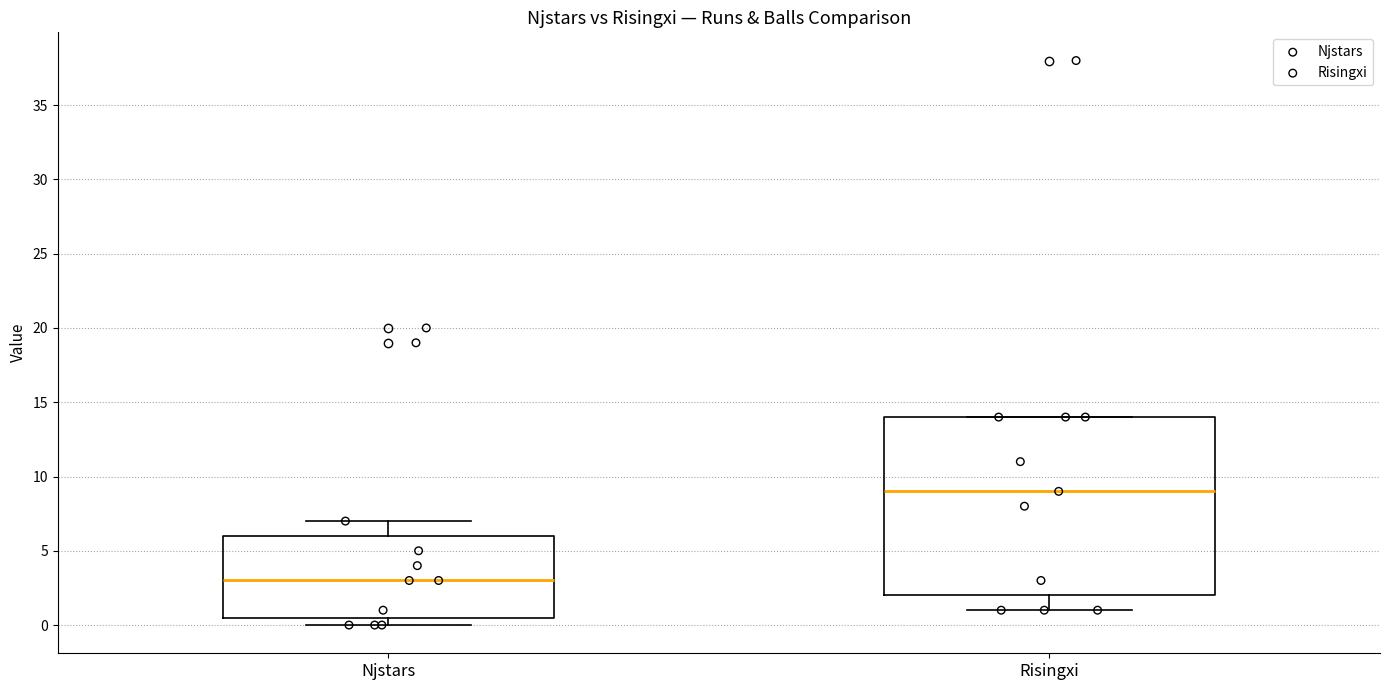

Reading left to right, transcribe this box plot: for each box, give where its median line is, the range the box spans, and where its two whiskers end, as read against the y-axis. The values are not printed on the chart, so give them approximately, as read against the axis.

Njstars: median 3.0, box 0.5 to 6.0, whiskers 0.0 to 7.0
Risingxi: median 9.0, box 2.0 to 14.0, whiskers 1.0 to 14.0